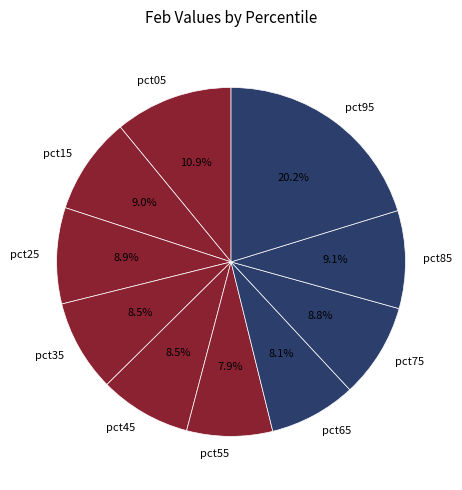

Is it true that pct25 is 9% of the pie?

True